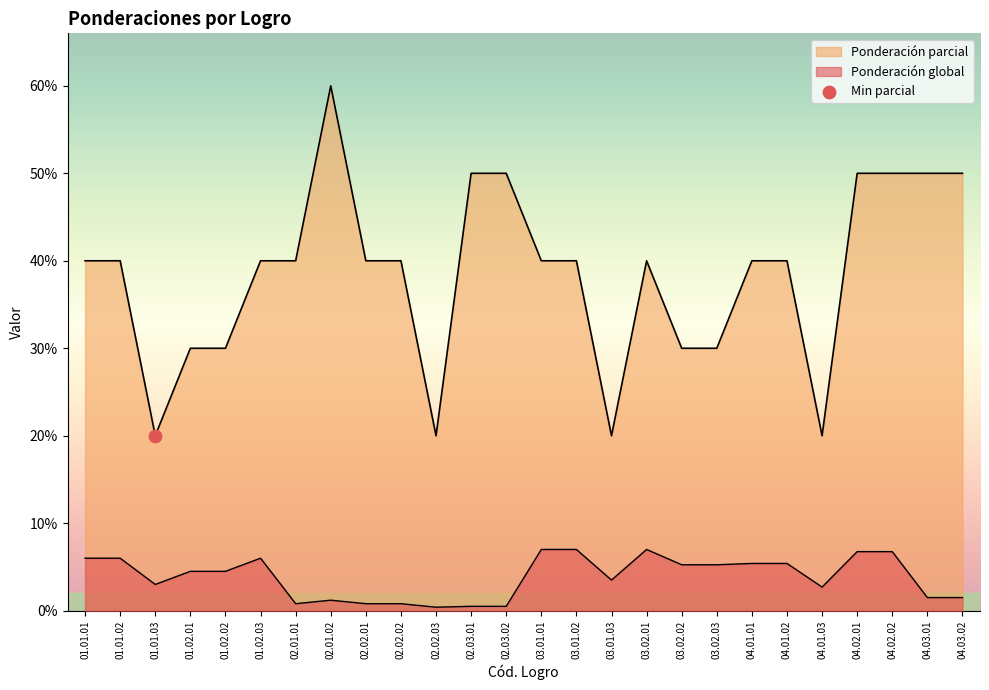

Which series has the largest total across all categories?

Ponderación parcial